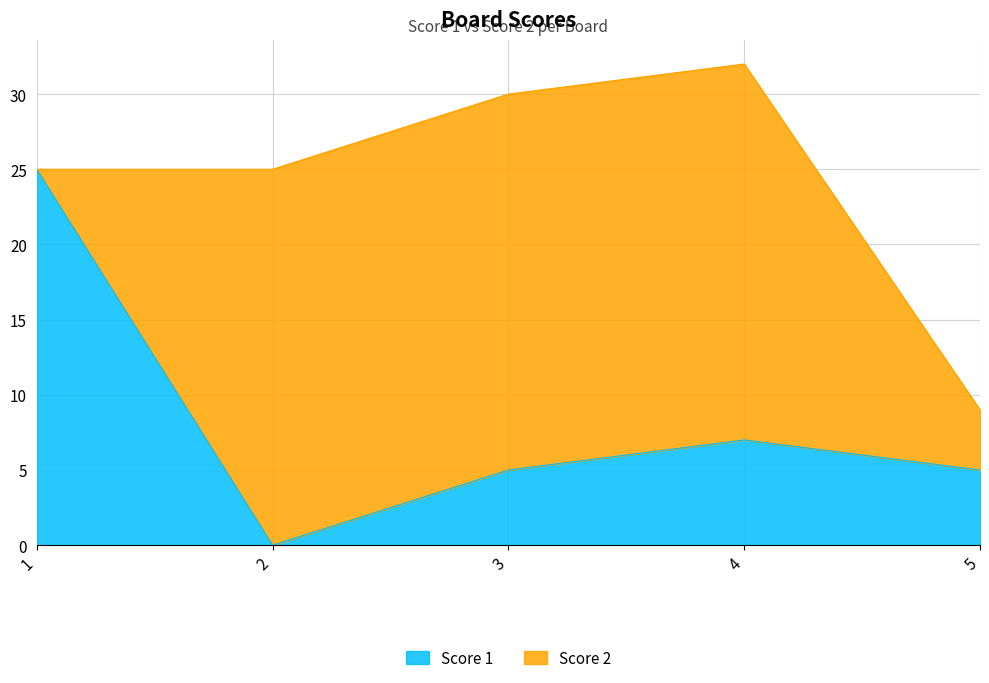

At which category does the chart reach its minimum across all series?

2